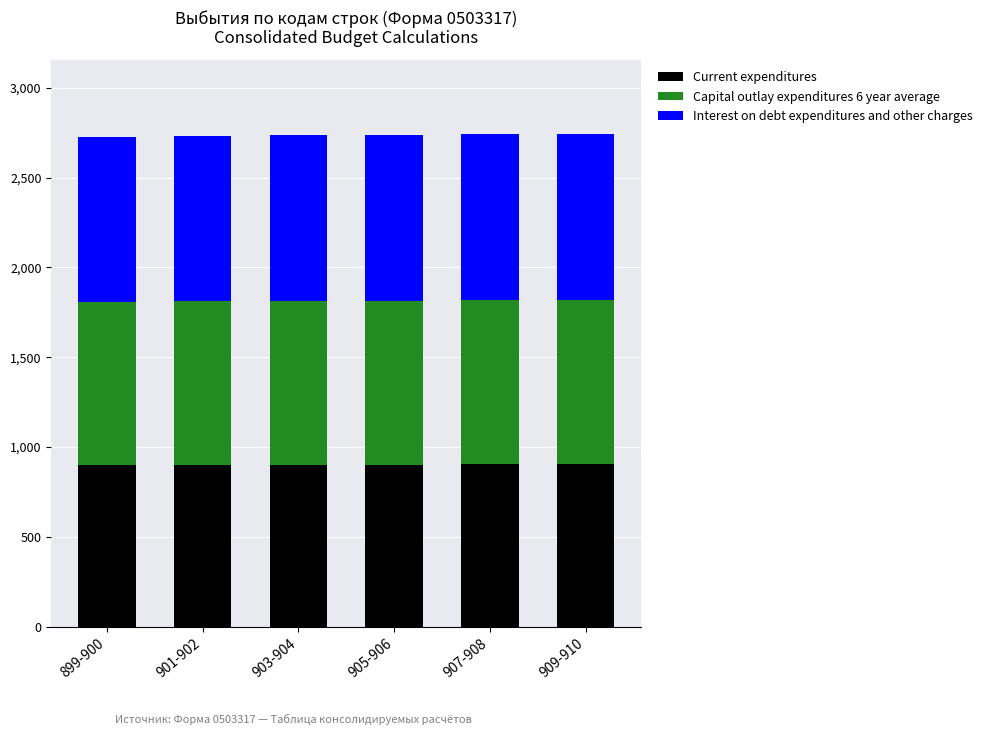

What is the maximum value for Current expenditures?

904